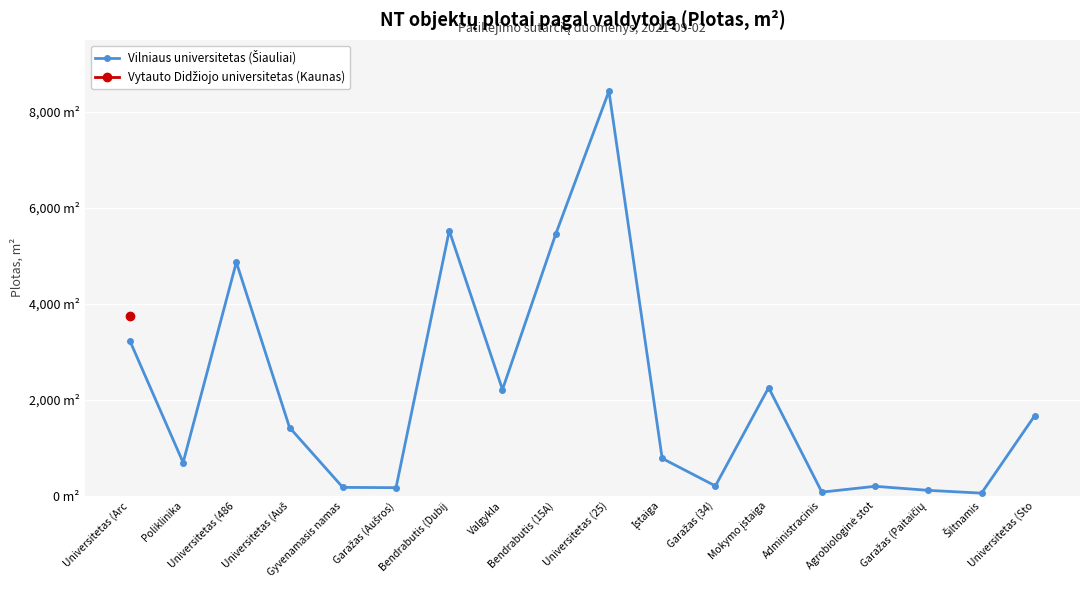

How many data points are less than 1420?

9